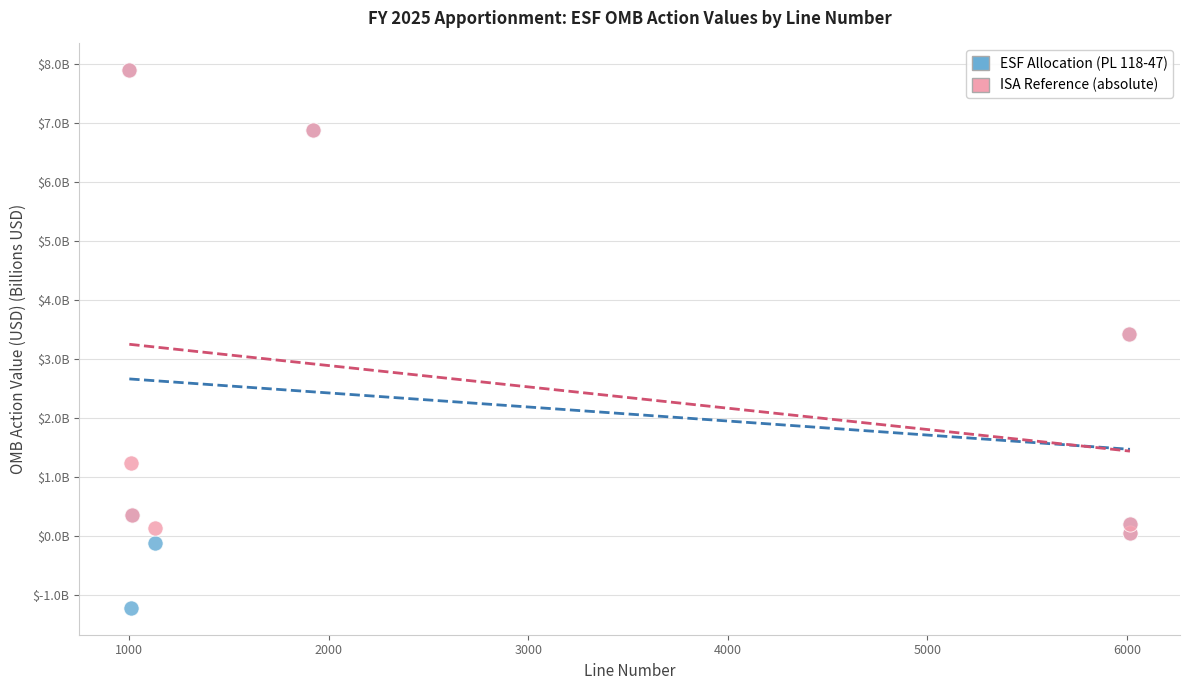

Which series reaches the minimum Y coordinate?

ESF Allocation (PL 118-47)